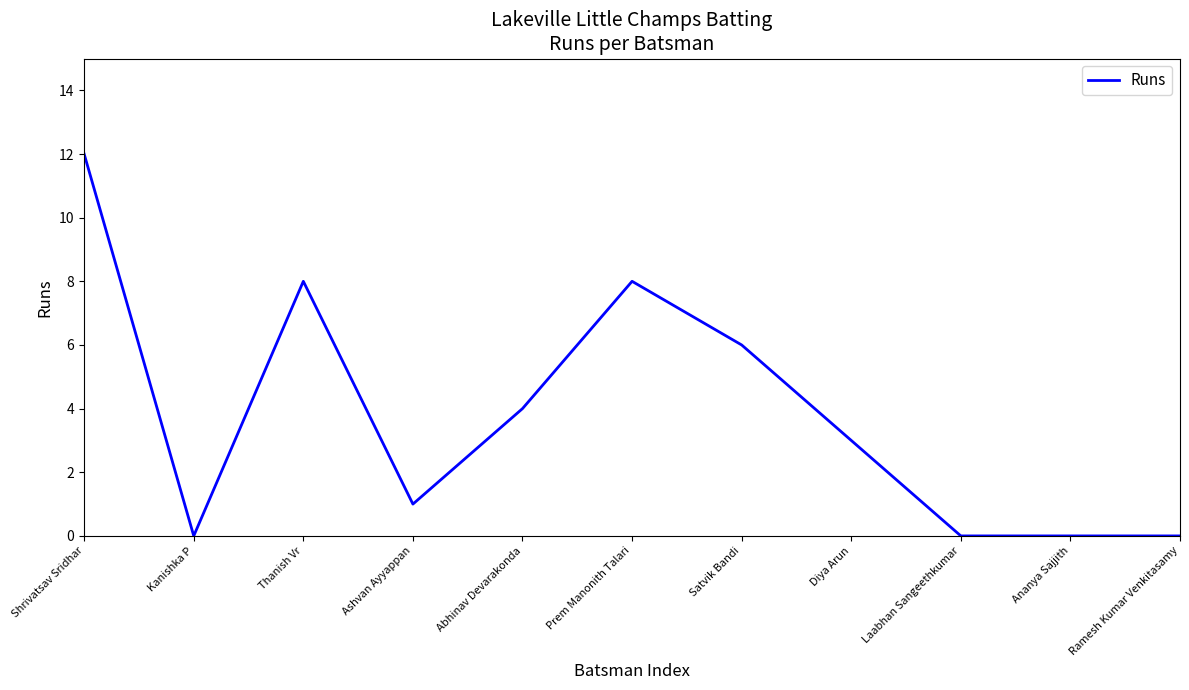

What is the difference between the values at Satvik Bandi and Laabhan Sangeethkumar?

6